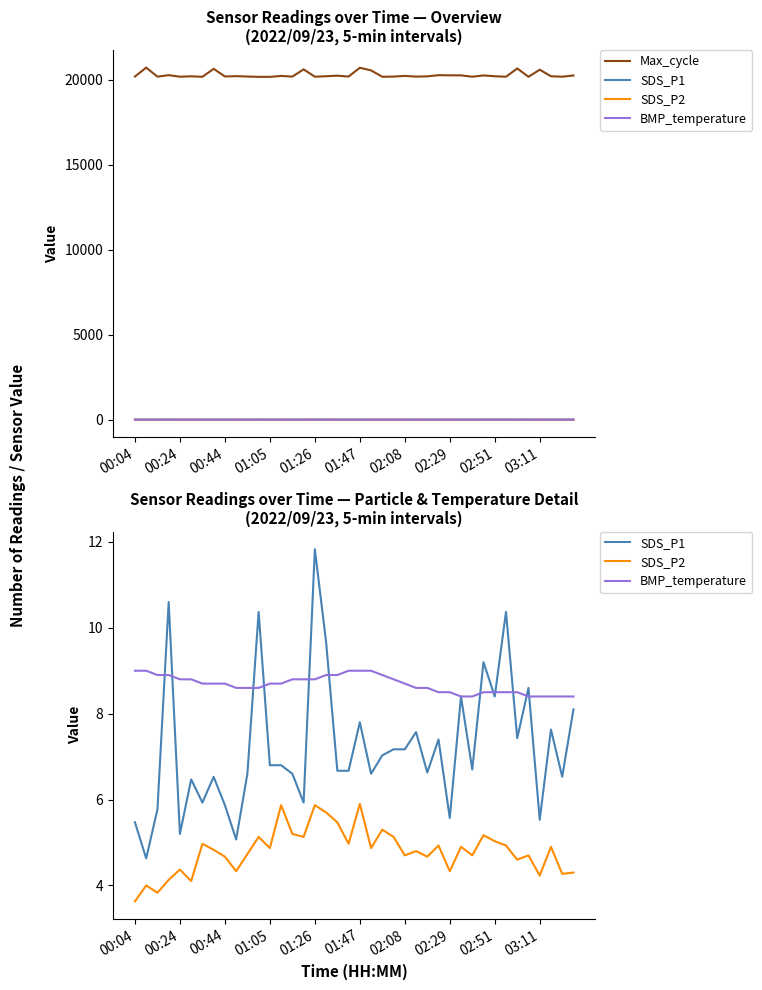

What is the value of the BMP_temperature point at the 5th from the left?

8.8